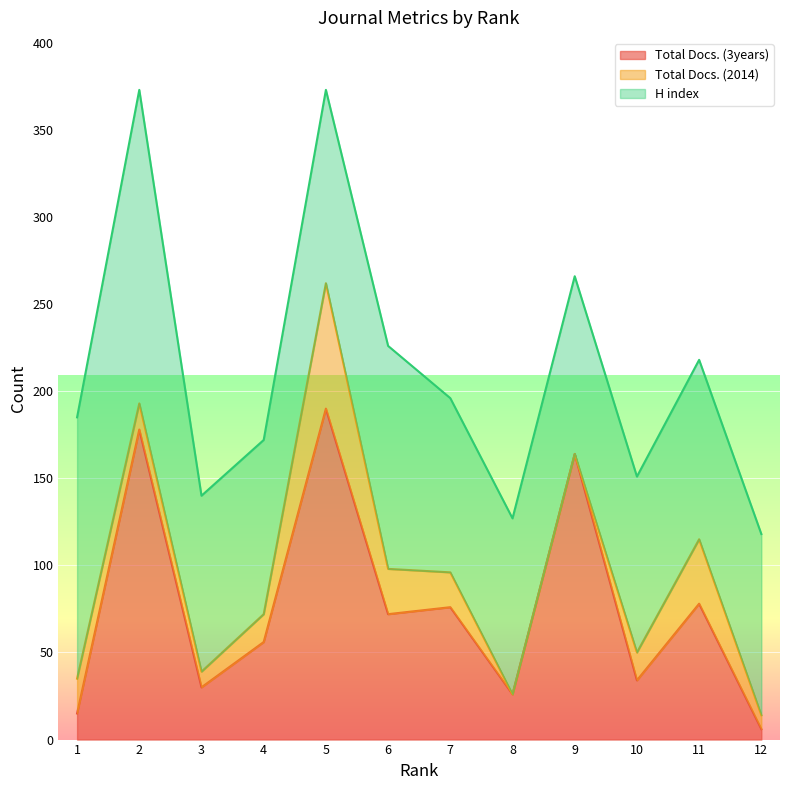

In Total Docs. (3years), how many points are higher than both neighbors (excluding endpoints)?

5